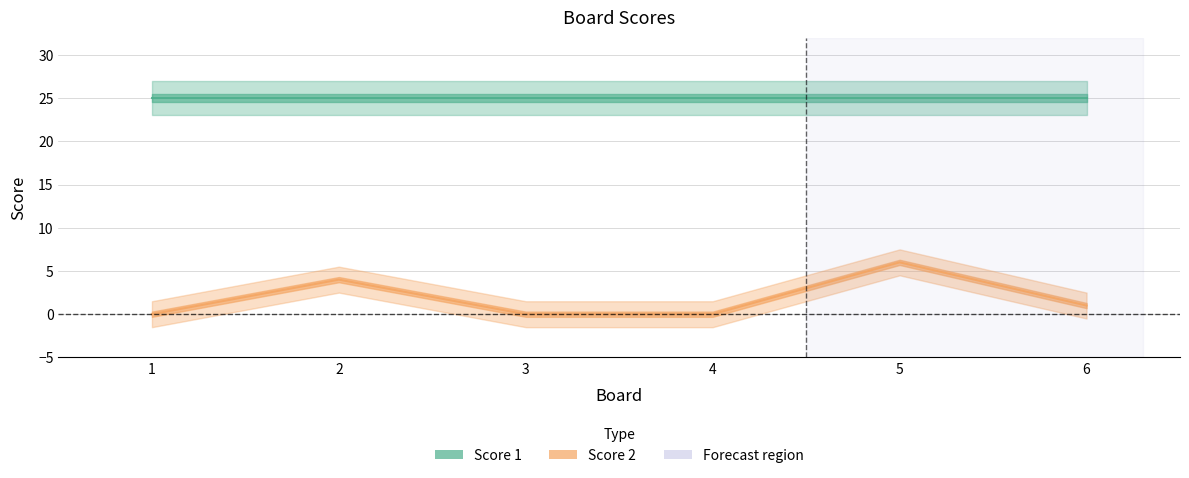

How many lines are shown in the chart?

2